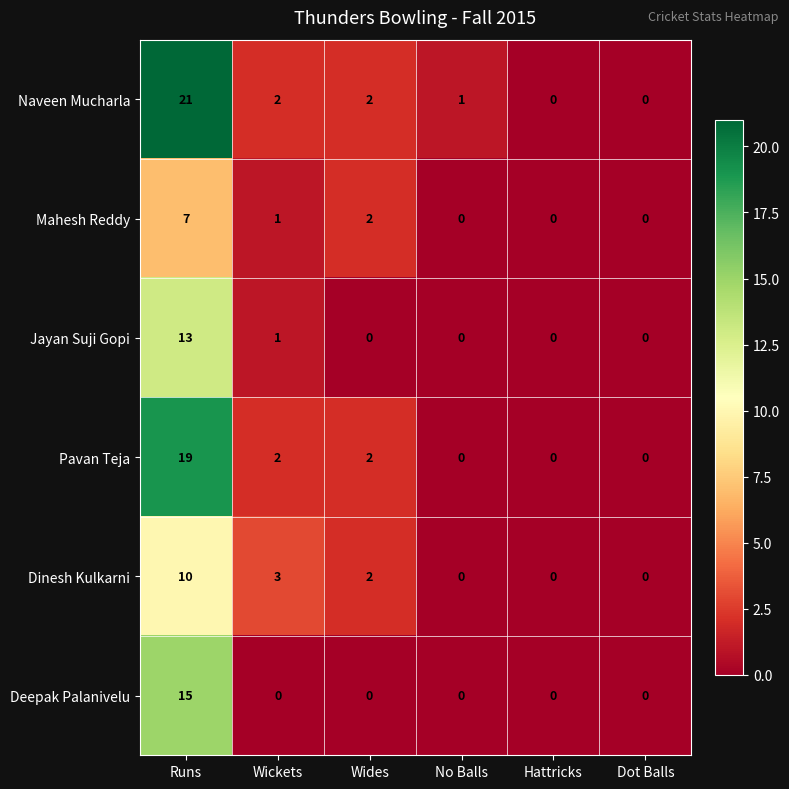

List the series in order of their peak value, highest first.

Naveen Mucharla, Pavan Teja, Deepak Palanivelu, Jayan Suji Gopi, Dinesh Kulkarni, Mahesh Reddy